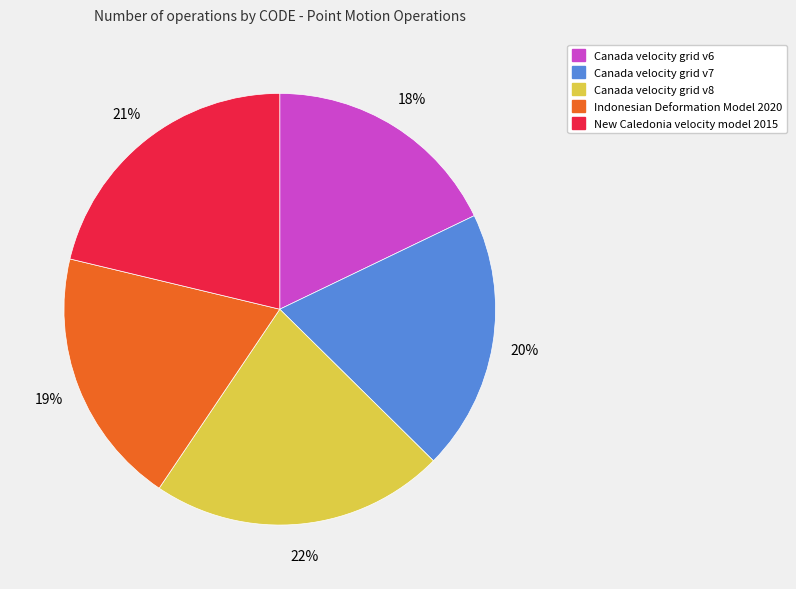

To the nearest percent, what portion does Indonesian Deformation Model 2020 represent?

19%